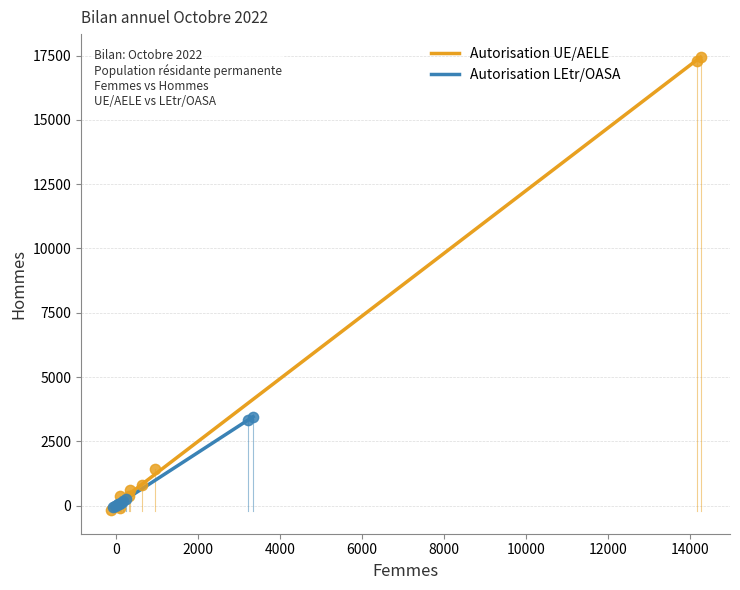

Which series reaches the maximum Y coordinate?

Autorisation UE/AELE